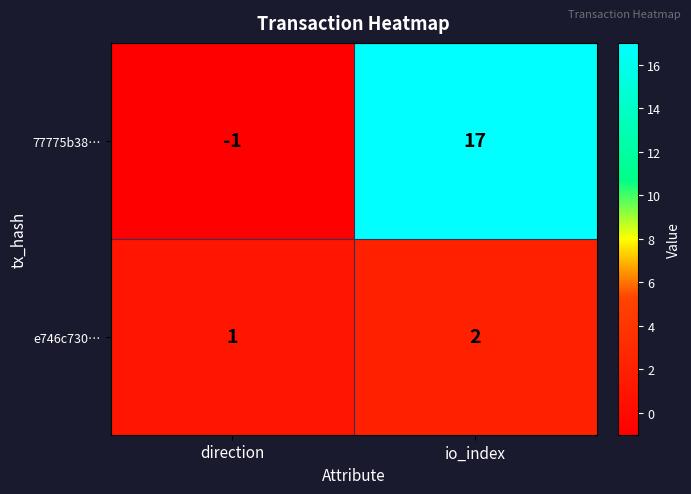

The e746c730… series shows 2 at io_index. True or false?

True